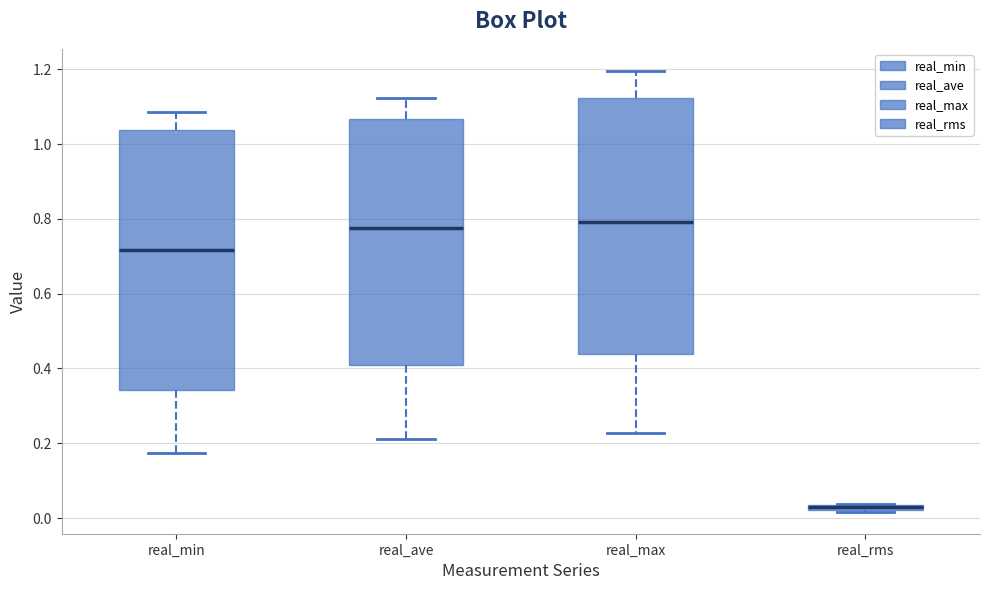

Where is the upper edge of the box for real_max on the y-axis? The values are not printed on the chart, so give them approximately, as read against the axis.

1.12